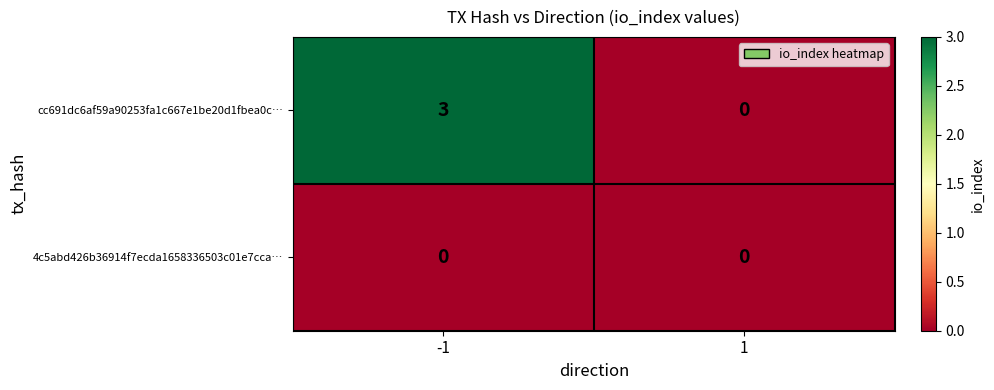

Is it true that cc691dc6af59a90253fa1c667e1be20d1fbea0c… equals 0 at 1?

True